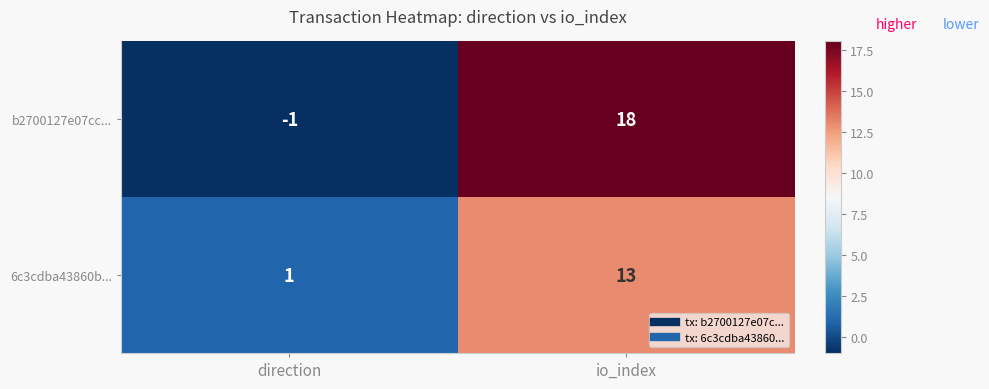

Where is 6c3cdba43860b... nearest to the value 7?

direction